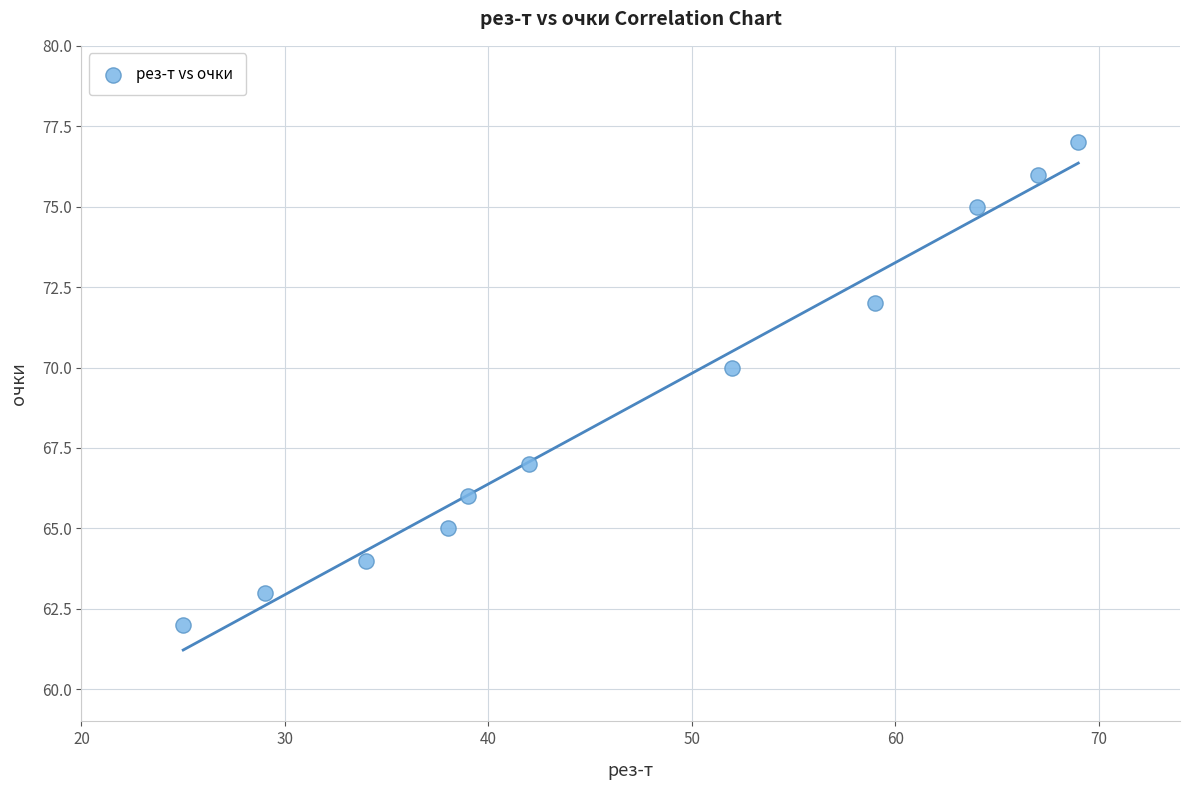

What is the average X value?

47